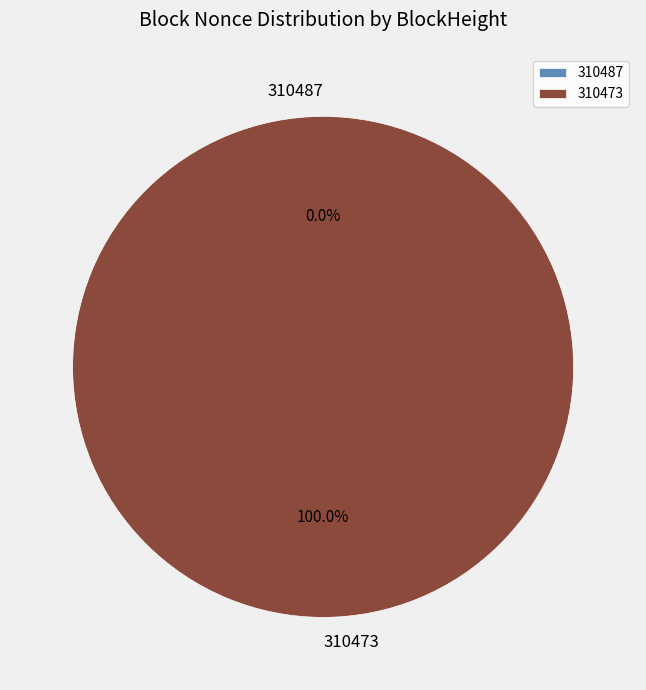

Count the number of slices in the pie.

2